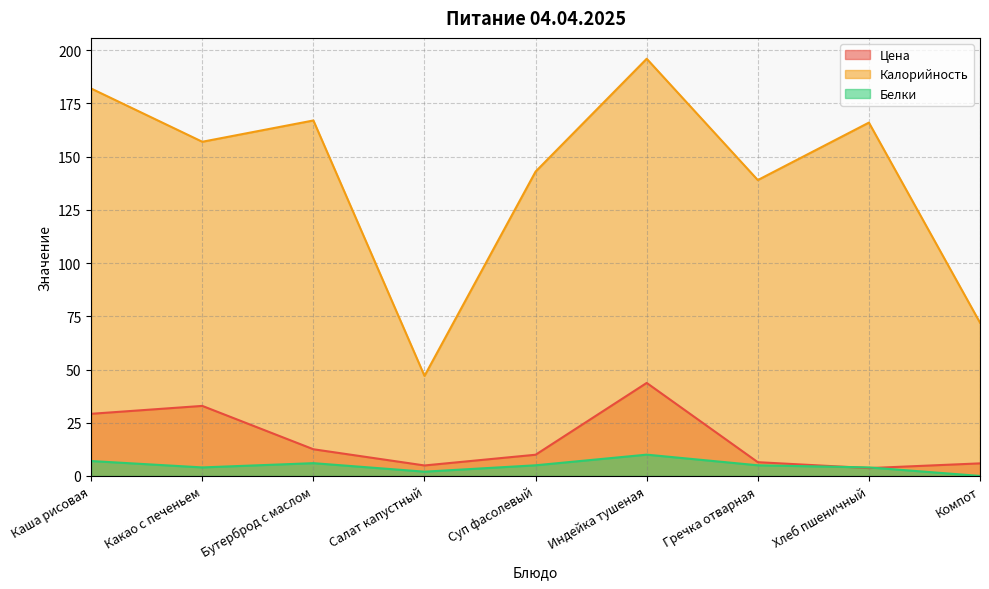

At which category does Белки reach its first local valley?

Какао с печеньем